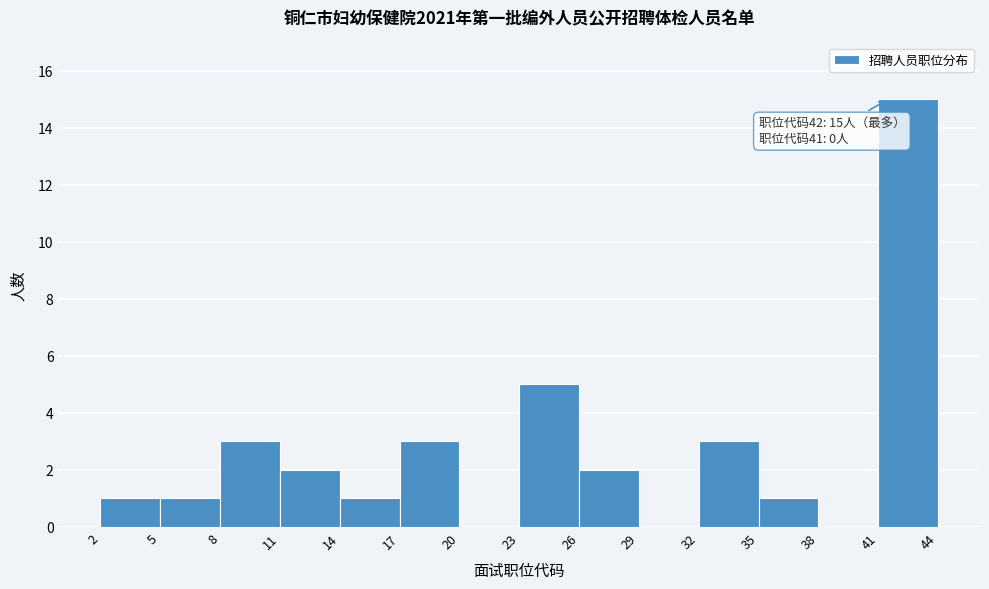

Over which range of the x-axis is the bar tallest?

41 to 44